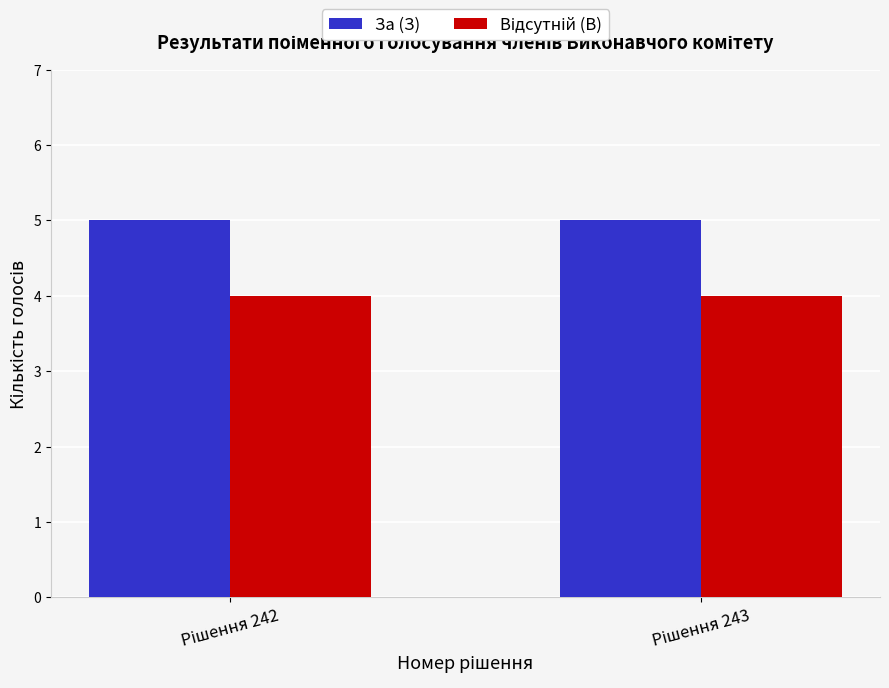

What is the minimum value shown in the chart?

4